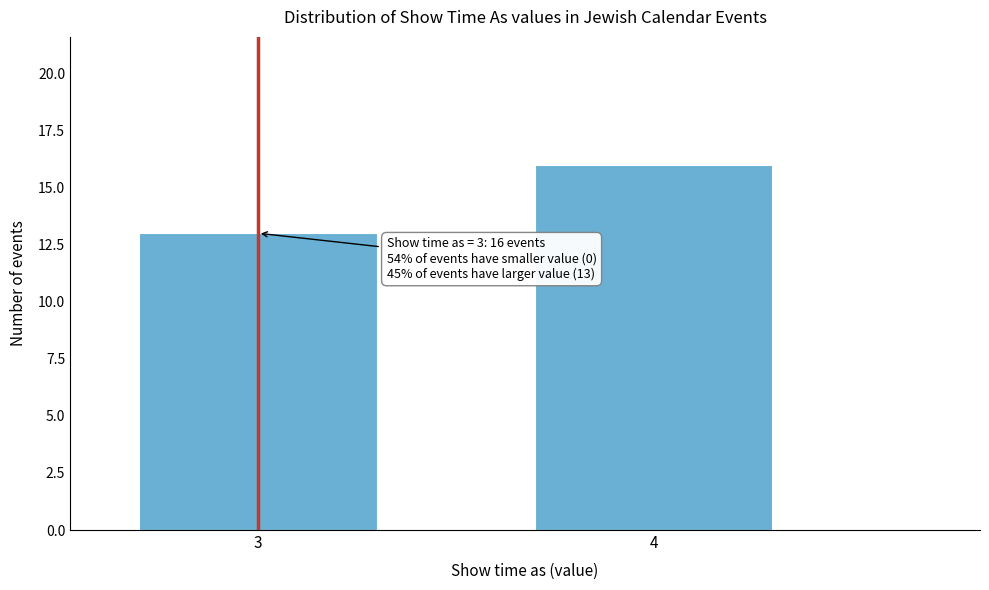

Reading left to right, transcribe all the data shown in this chart.

3=13	4=16